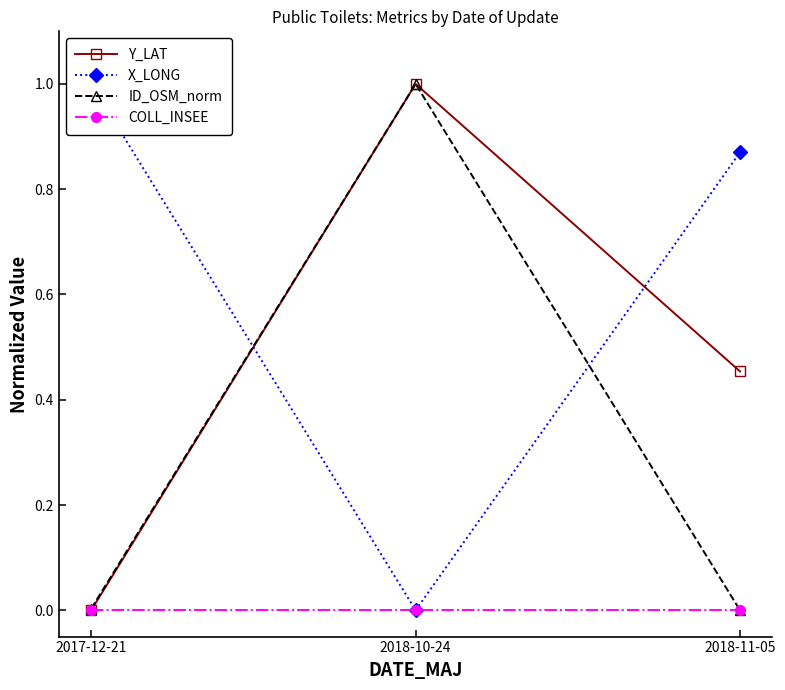

List the series in order of their peak value, highest first.

Y_LAT, X_LONG, ID_OSM_norm, COLL_INSEE